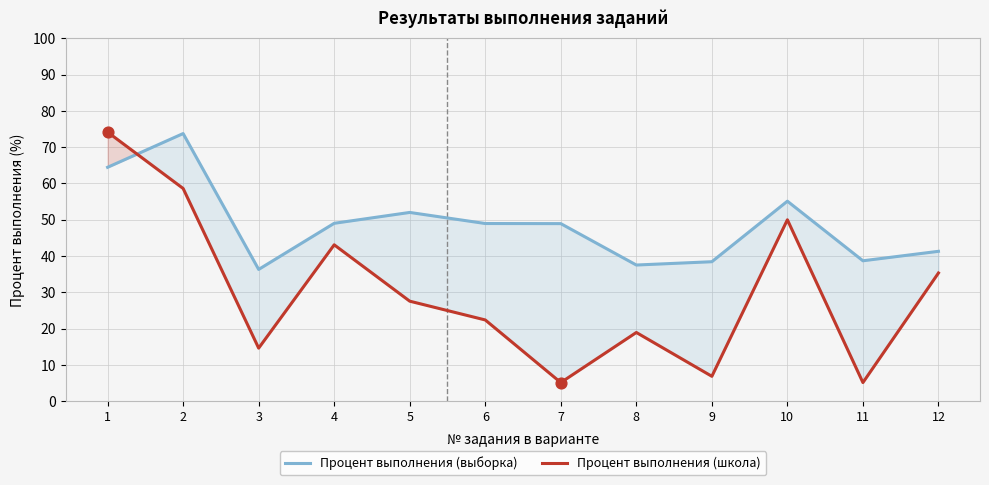

At which category is the sum across all series the highest?

1